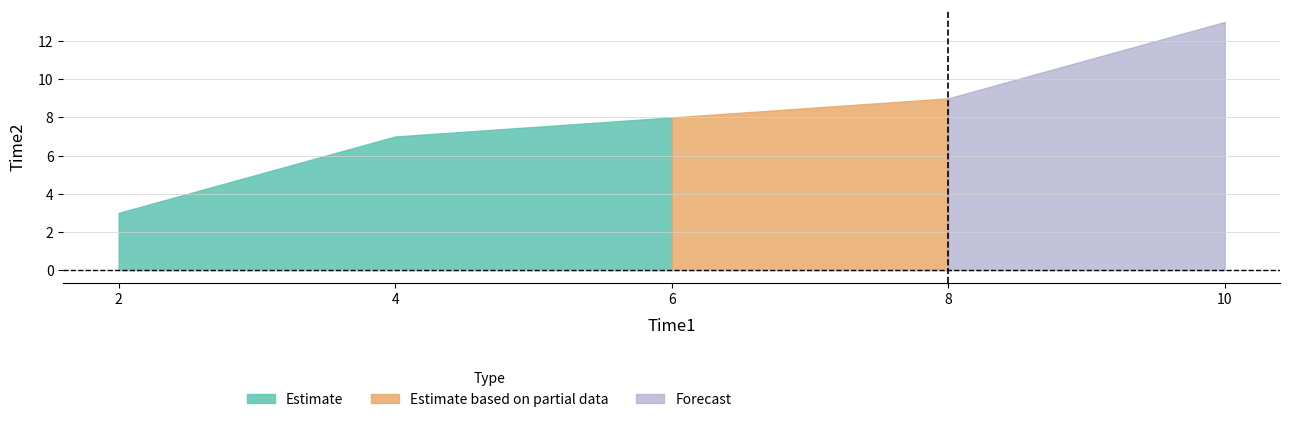

Does the chart have visible grid lines?

Yes